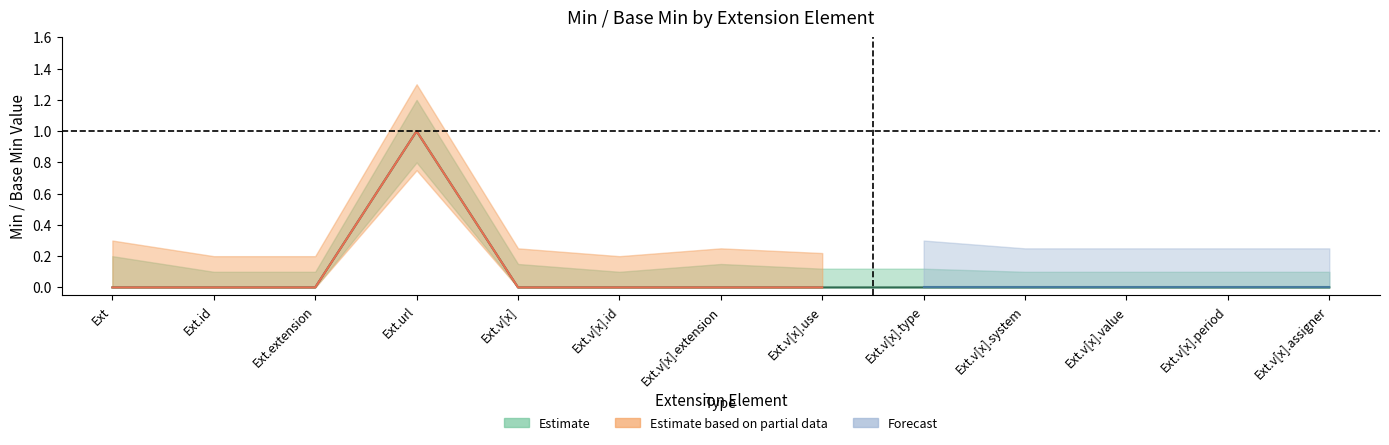

How many points are higher than both their immediate neighbors (excluding endpoints)?

1